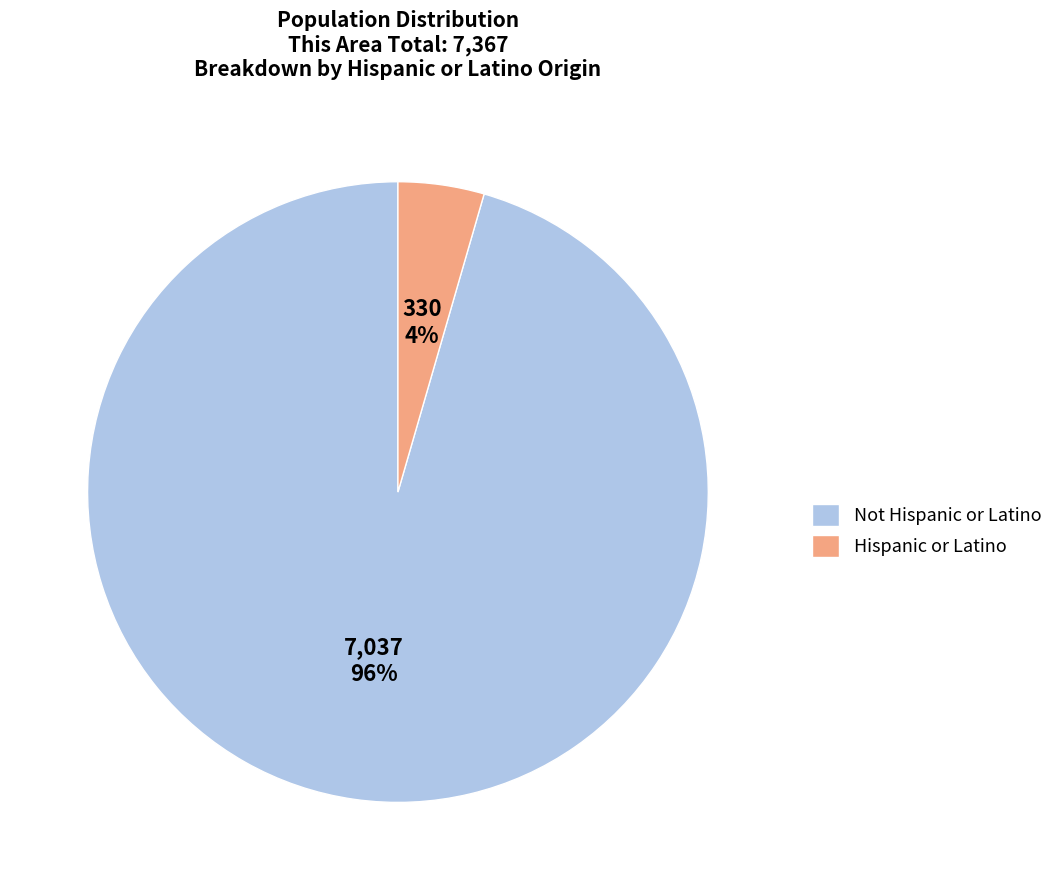

True or false: Not Hispanic or Latino accounts for 96% of the total.

True